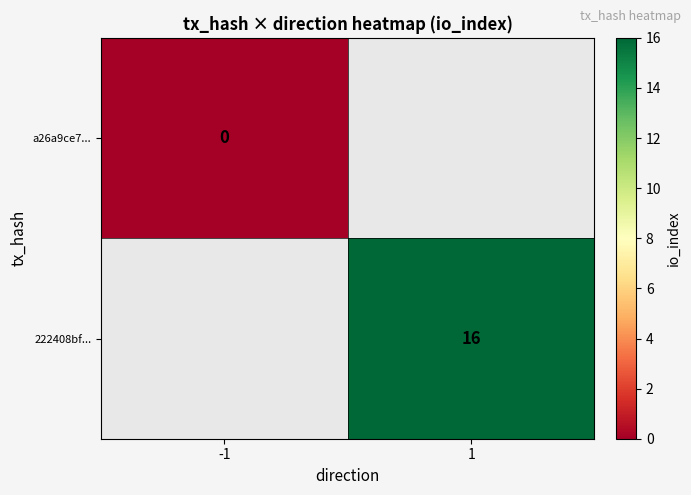

The value of 222408bf... at 1 is 16. True or false?

True